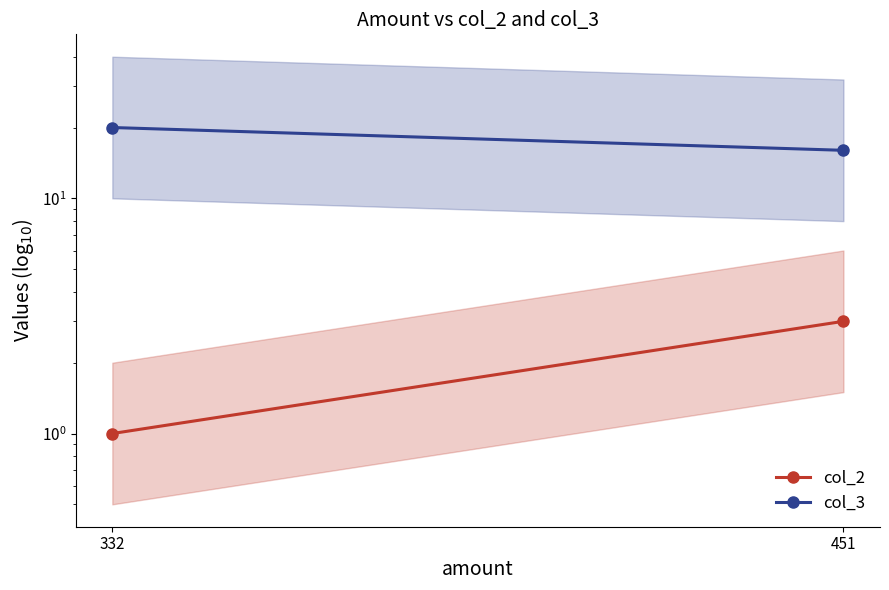

Count the number of categories in the chart.

2